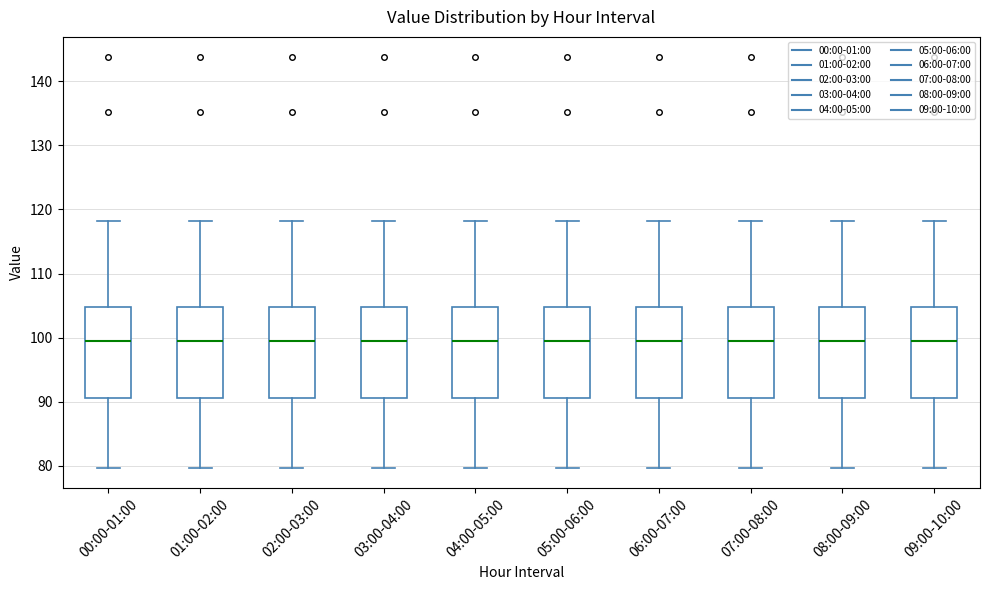

Where does the lower whisker of the box for 03:00-04:00 end on the y-axis? The values are not printed on the chart, so give them approximately, as read against the axis.

80